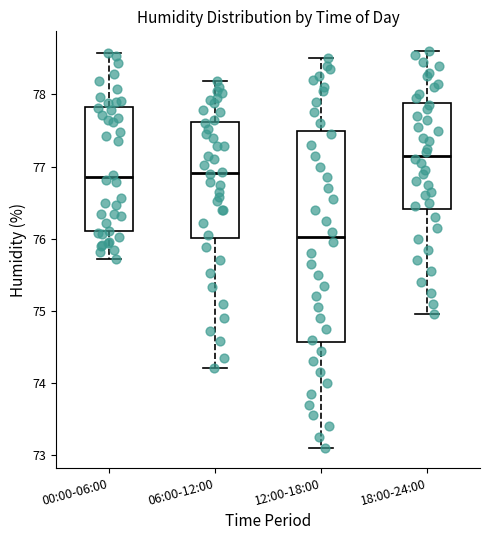

Reading left to right, read every box against the y-axis: the position of its median line, the range the box covers, and the ends of its whiskers. The values are not printed on the chart, so give them approximately, as read against the axis.

00:00-06:00: median 76.9, box 76.1 to 77.8, whiskers 75.7 to 78.6
06:00-12:00: median 76.9, box 76.0 to 77.6, whiskers 74.2 to 78.2
12:00-18:00: median 76.0, box 74.6 to 77.5, whiskers 73.1 to 78.5
18:00-24:00: median 77.2, box 76.4 to 77.9, whiskers 75.0 to 78.6